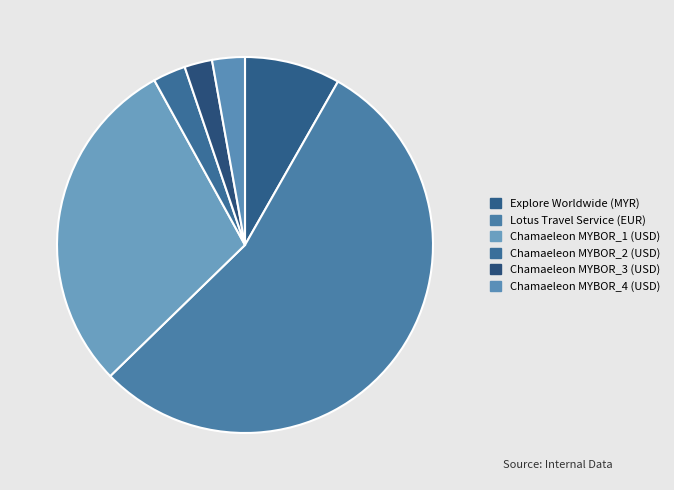

What percentage is NOT represented by Chamaeleon MYBOR_1 (USD)?

70.7%